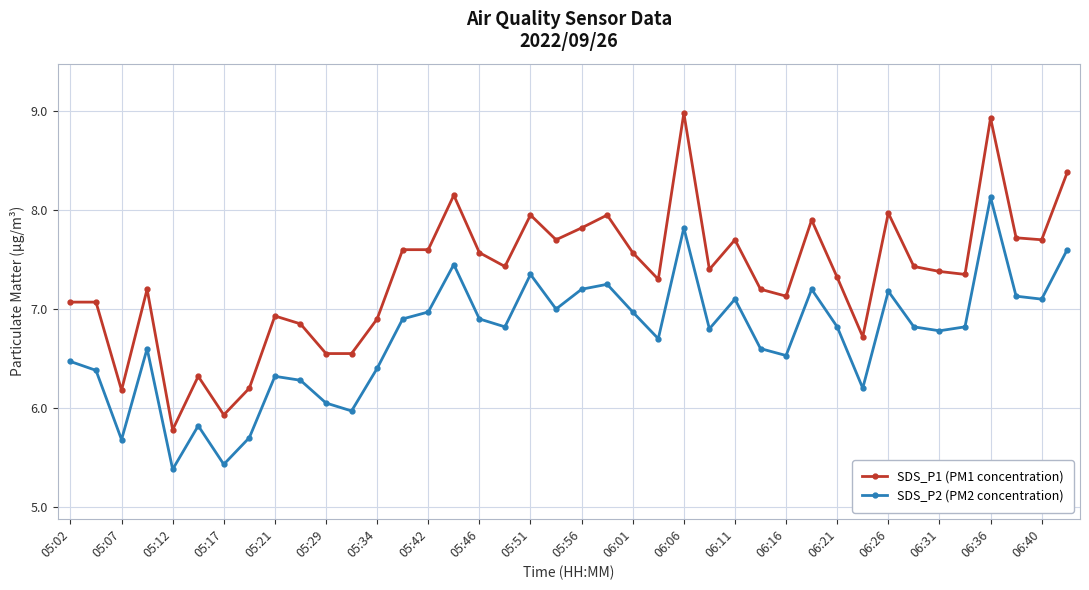

Which series has the widest spread of values?

SDS_P1 (PM1 concentration)